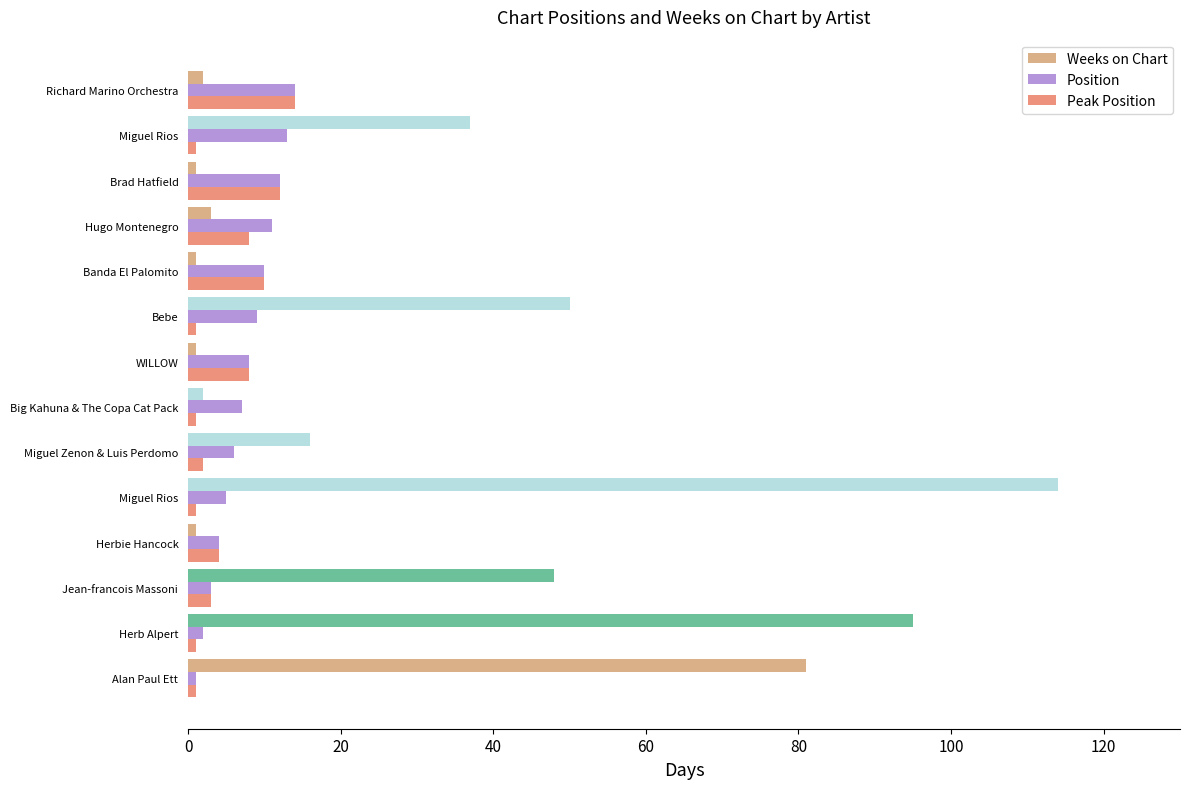

Reading left to right, what are all the values shown in this chart?

Weeks on Chart: 81	95	48	1	114	16	2	1	50	1	3	1	37	2
Position: 1	2	3	4	5	6	7	8	9	10	11	12	13	14
Peak Position: 1	1	3	4	1	2	1	8	1	10	8	12	1	14